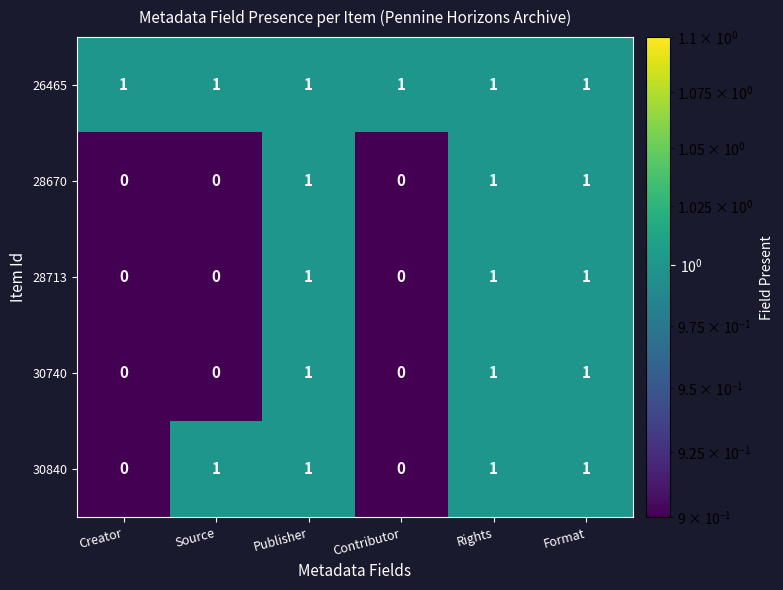

At how many categories does at least one series exceed 0?

6